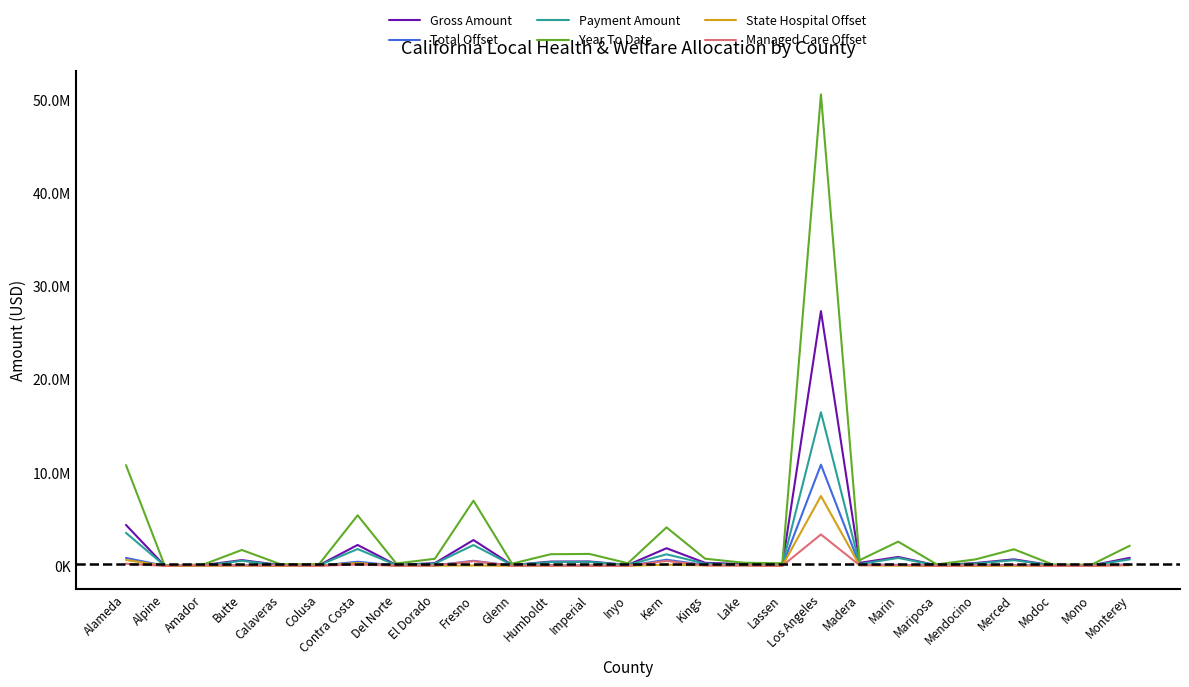

Count the number of categories in the chart.

27